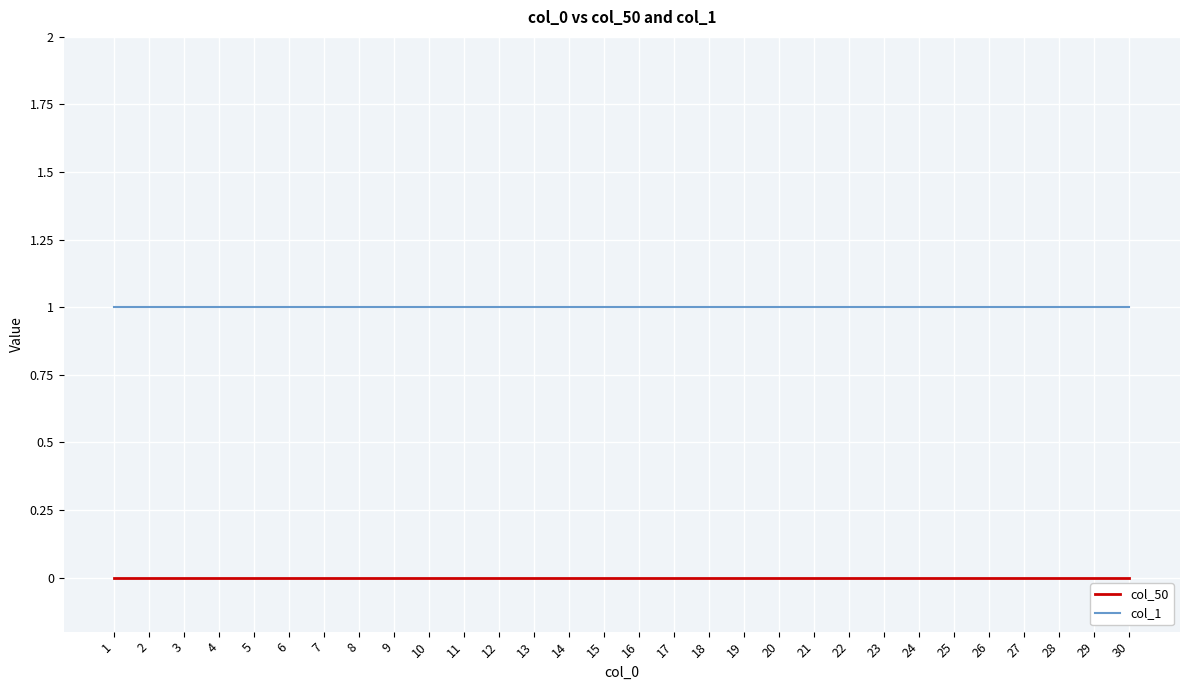

At 6, list the series in order from smallest to largest.

col_50, col_1